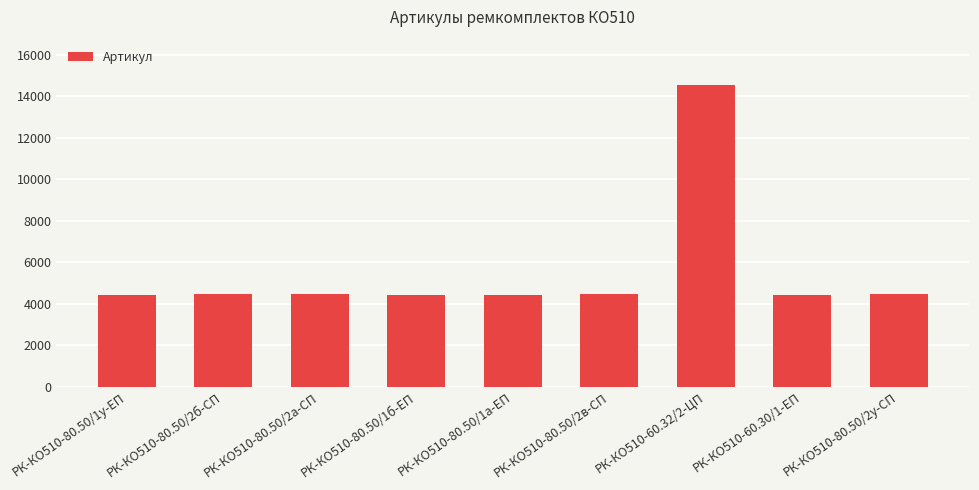

What is the value of the 1st bar from the left?

4450